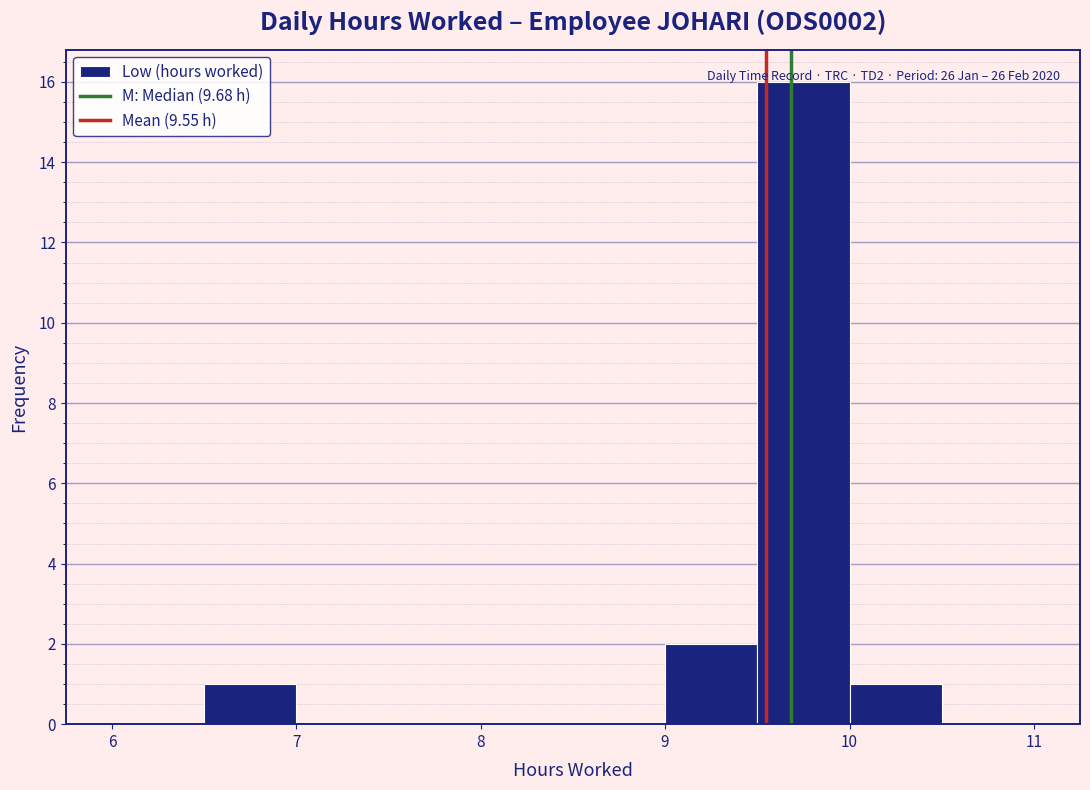

Which range on the x-axis has the tallest bar?

9.5 to 10.0